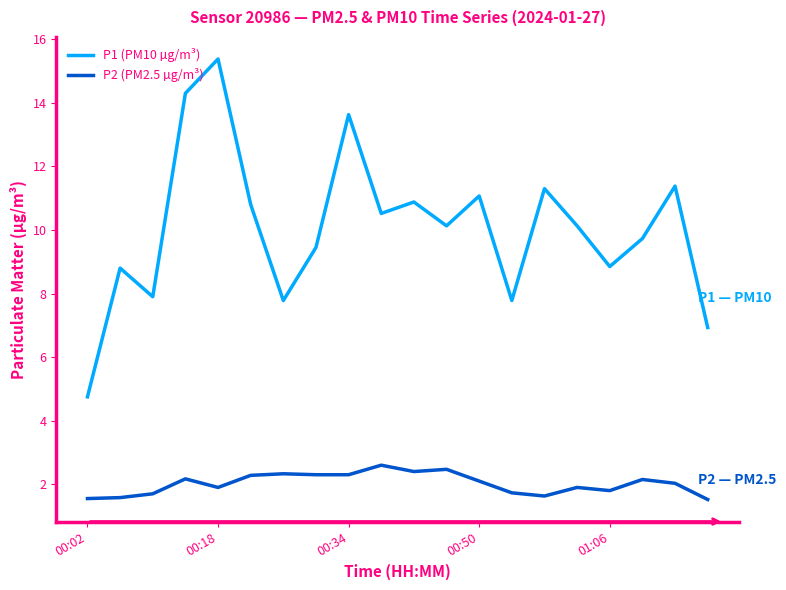

Which series has the widest spread of values?

P1 (PM10 µg/m³)